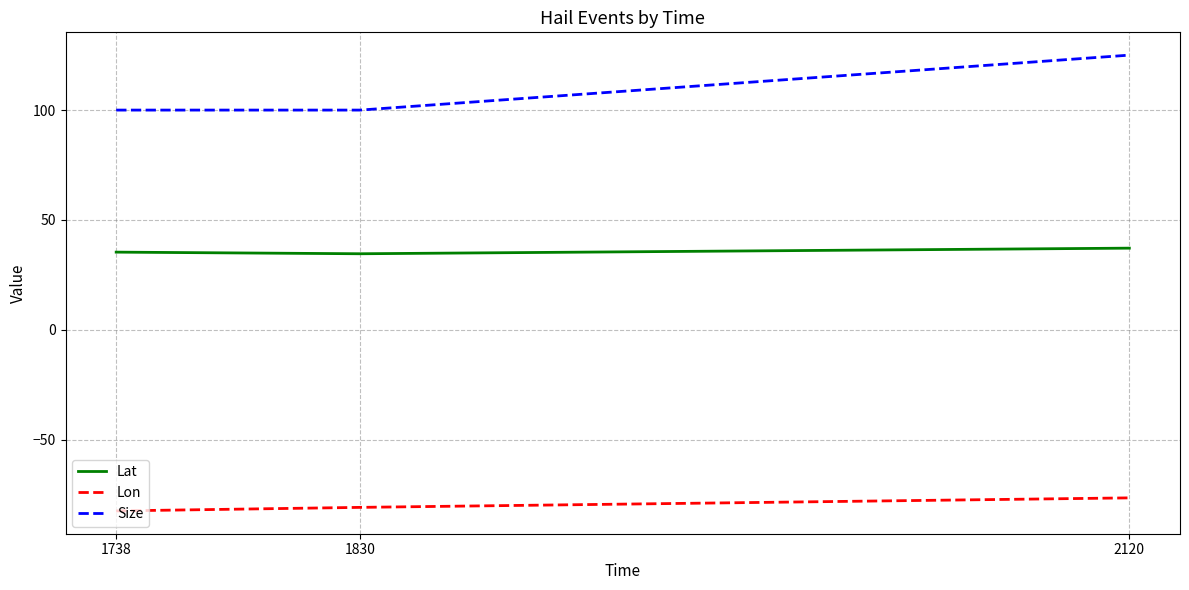

What is the minimum value for Lon?

-82.3